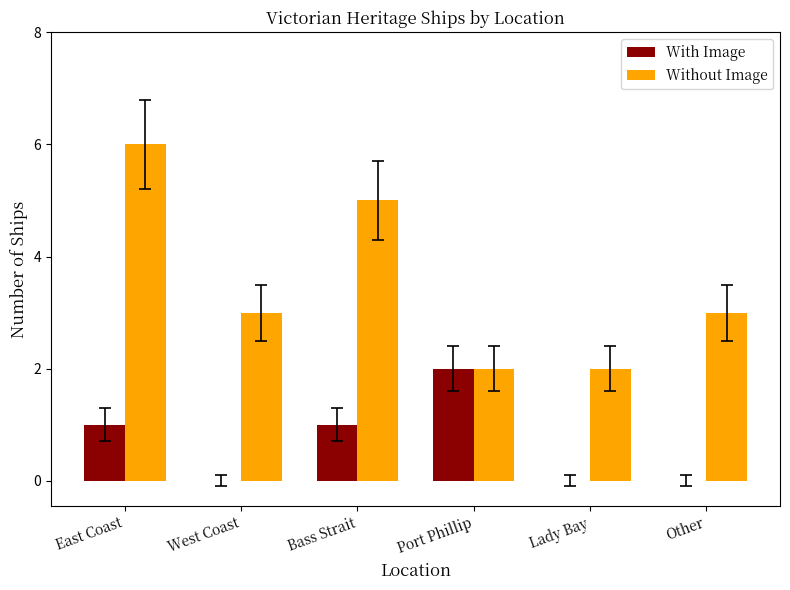

At which category is the sum across all series the highest?

East Coast